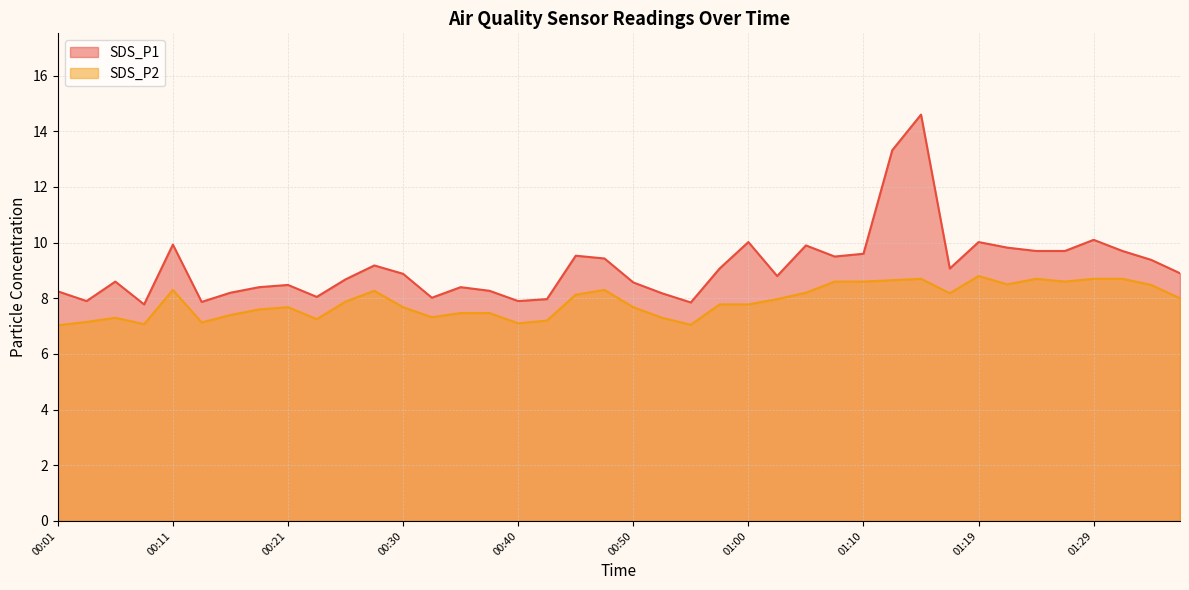

True or false: SDS_P1 and SDS_P2 intersect in this chart.

False